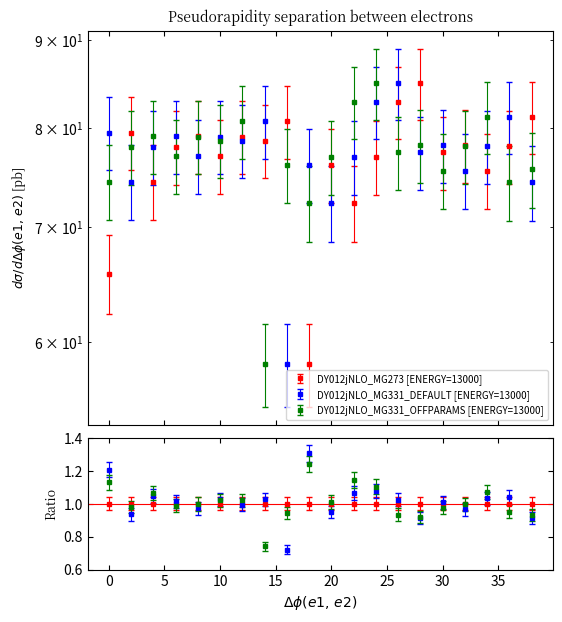

What is the sum of the DY012jNLO_MG331_OFFPARAMS [ENERGY=13000] values at 6 and 22?

159.8